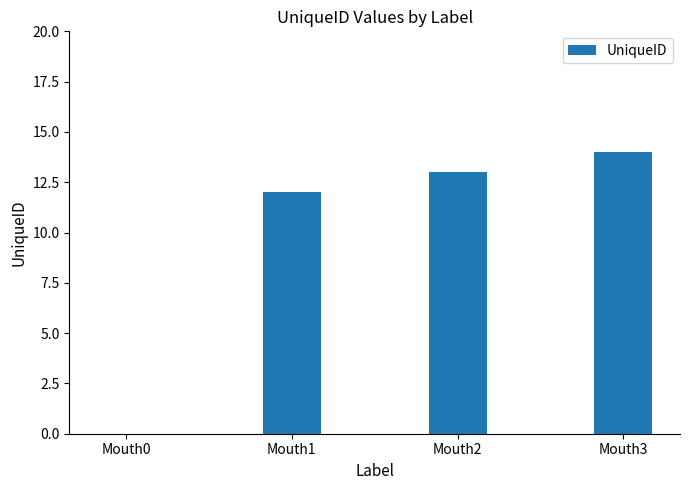

What is the ratio of the value at Mouth2 to the value at Mouth1?

1.1